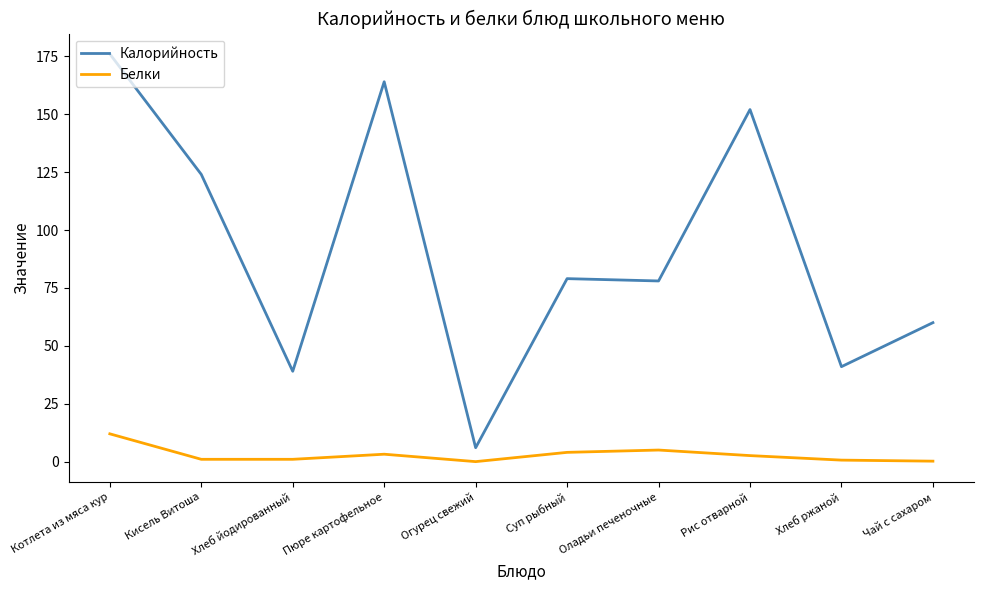

What is the greatest value displayed?

176.0